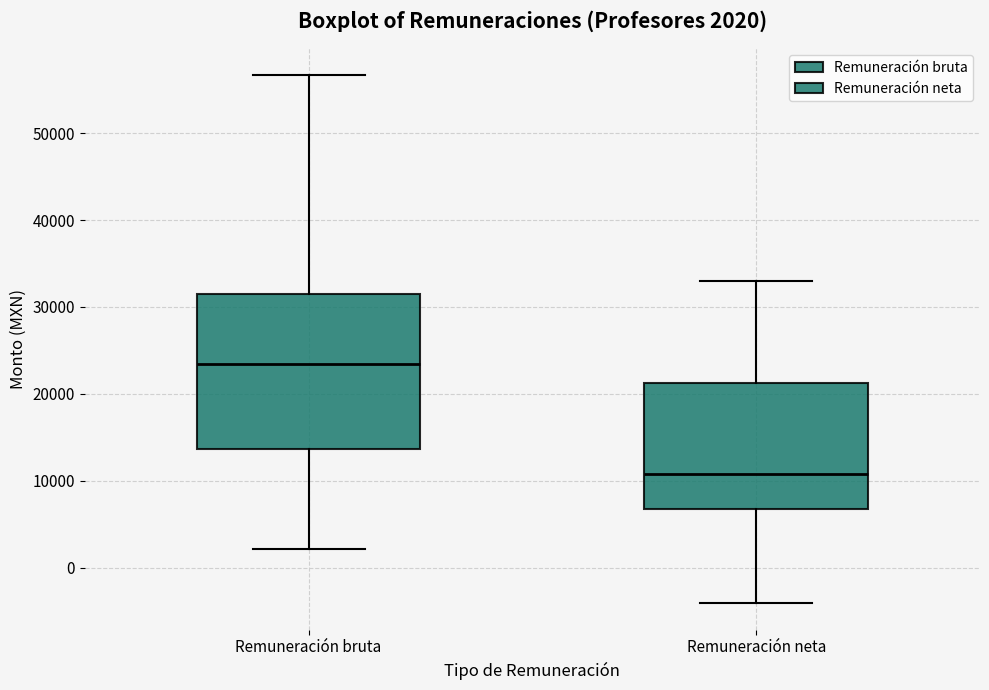

Which box's median line is the highest?

Remuneración bruta